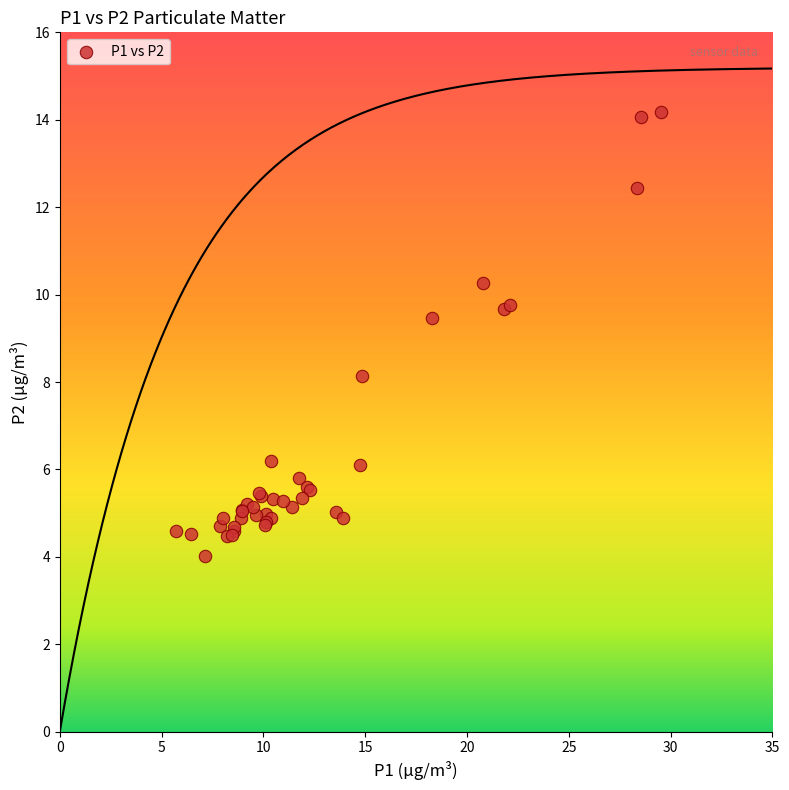

What Y value in the scatter plot is closest to 9?

9.5